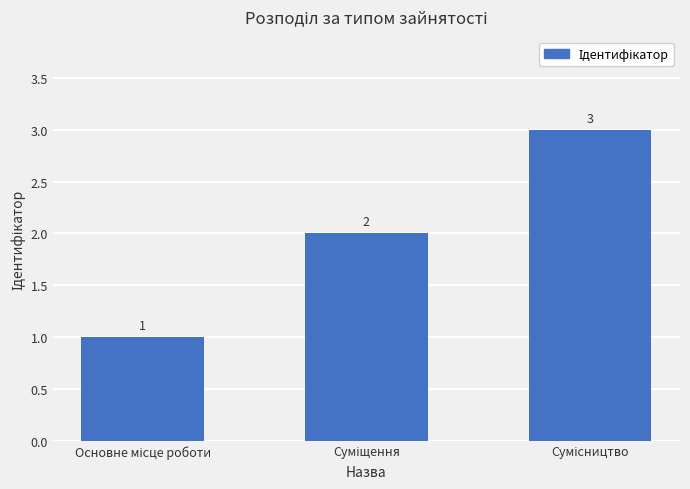

Reading left to right, list all the values displayed in this chart.

1	2	3